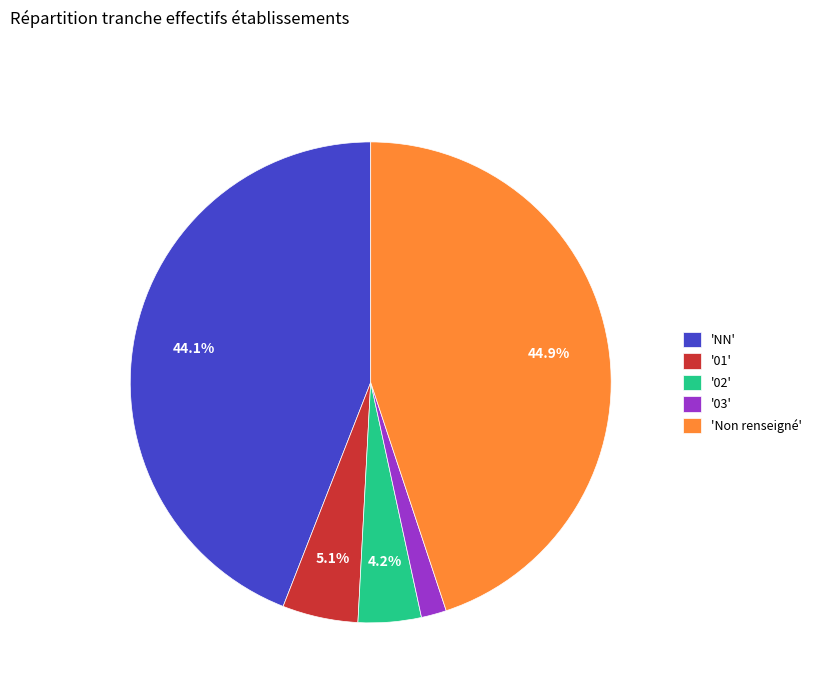

Which has a higher value, '02' or '01'?

'01'